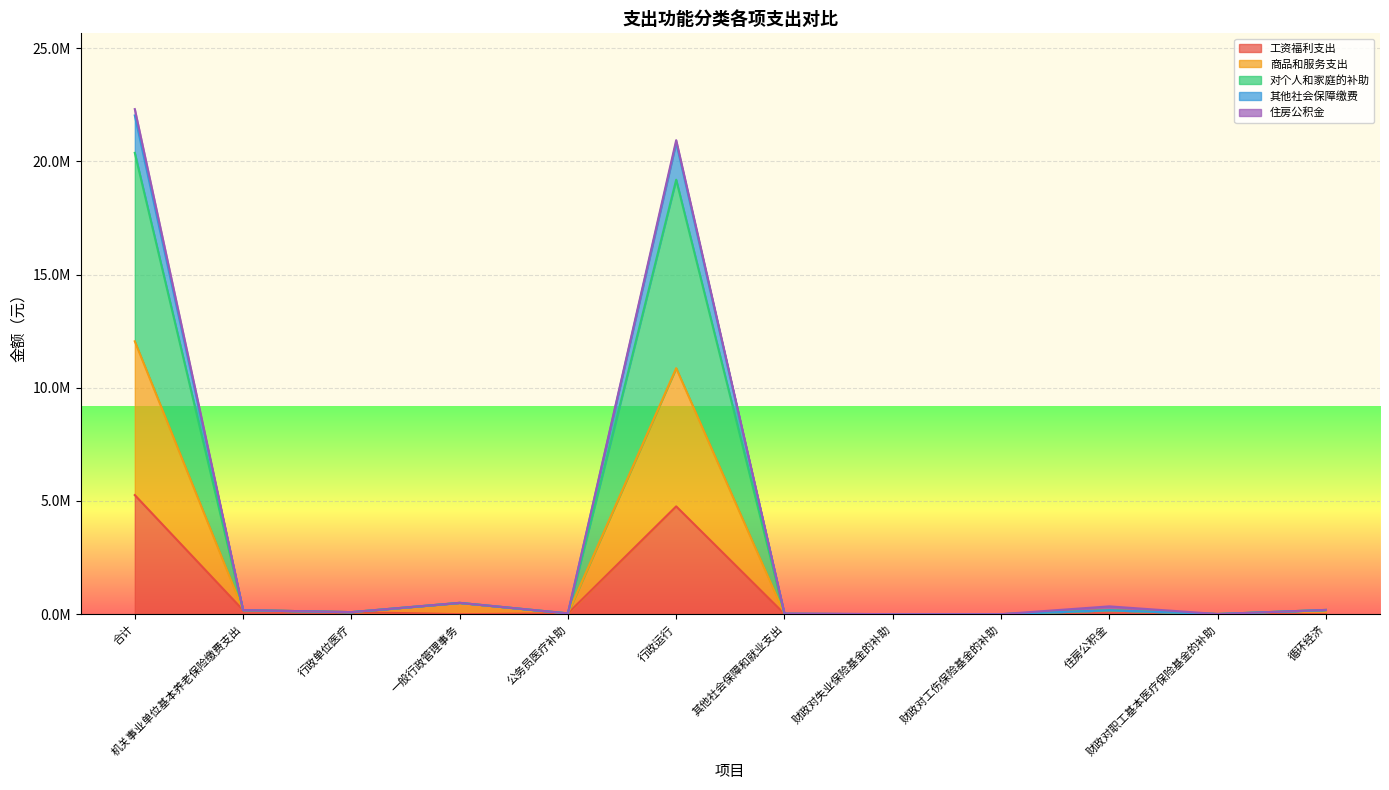

What is the difference between the second highest and second lowest values in the 工资福利支出 series?

4762686.5